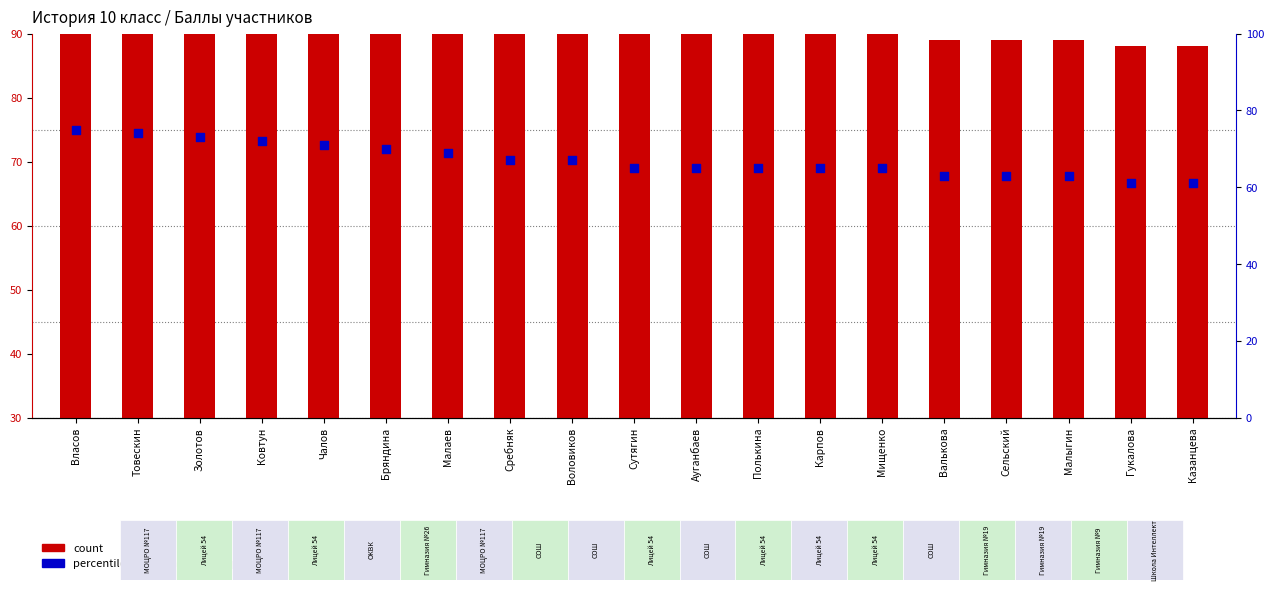

At which category is the sum across all series the highest?

Власов